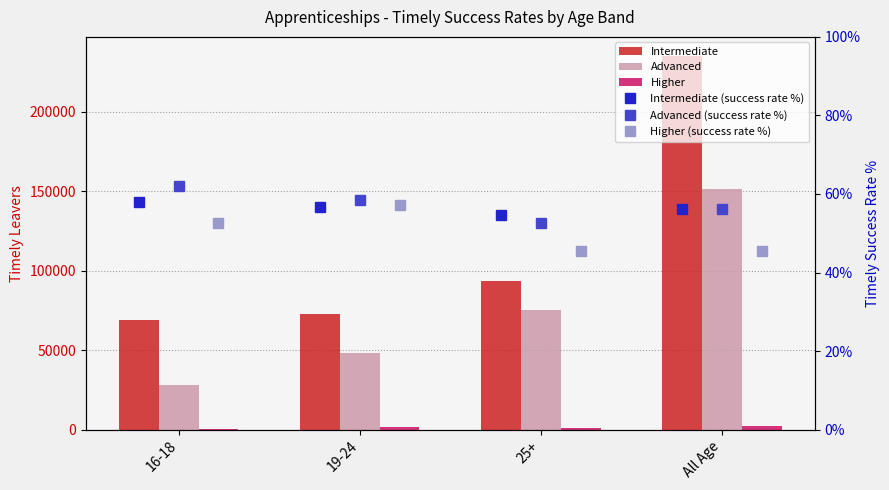

How many data points in Higher (success rate %) are above 52?

2